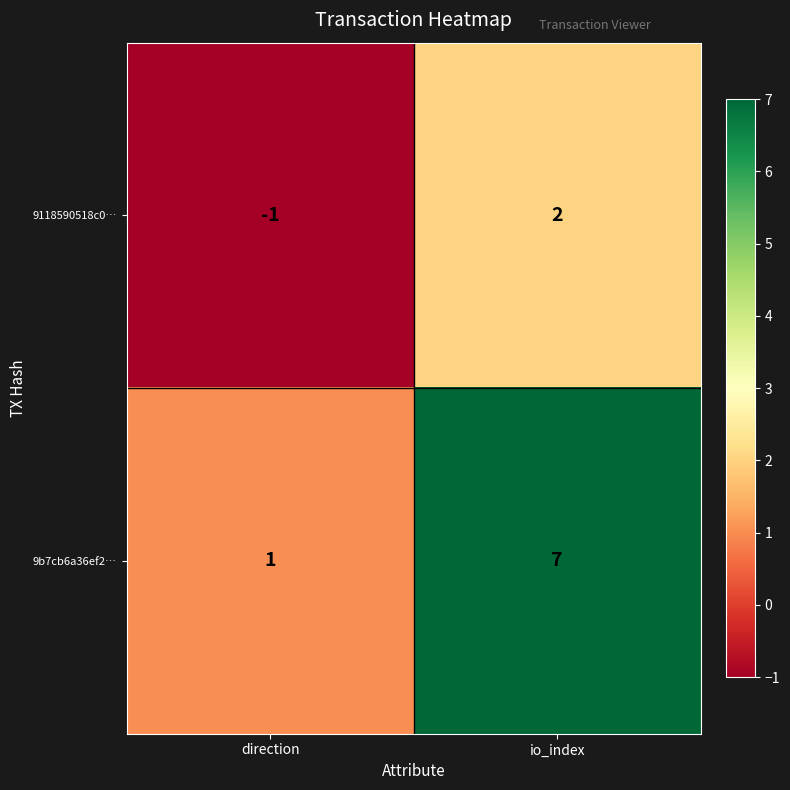

What is the maximum value shown in the chart?

7